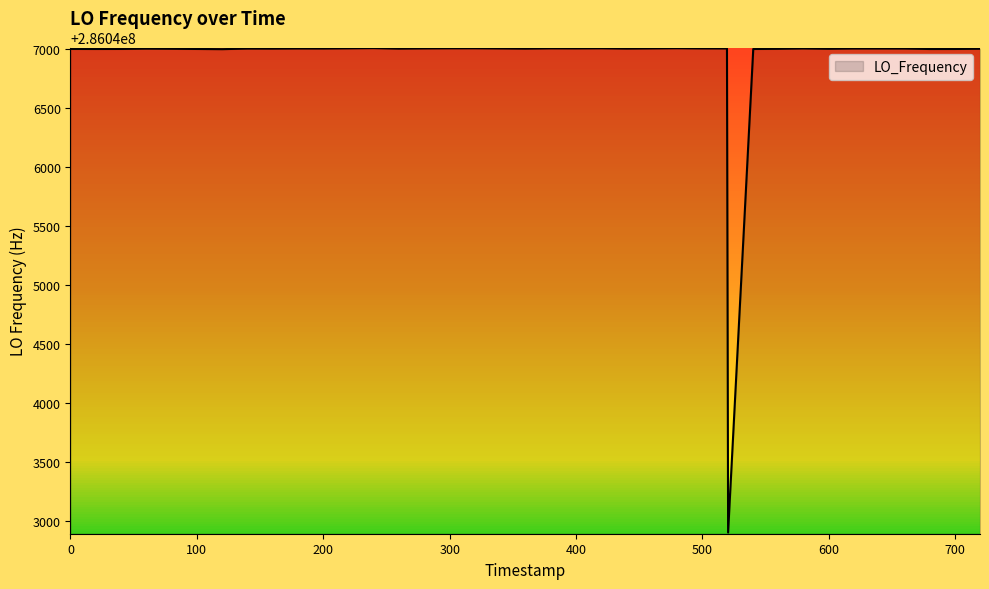

What is the difference between the maximum and minimum values?

4099.1